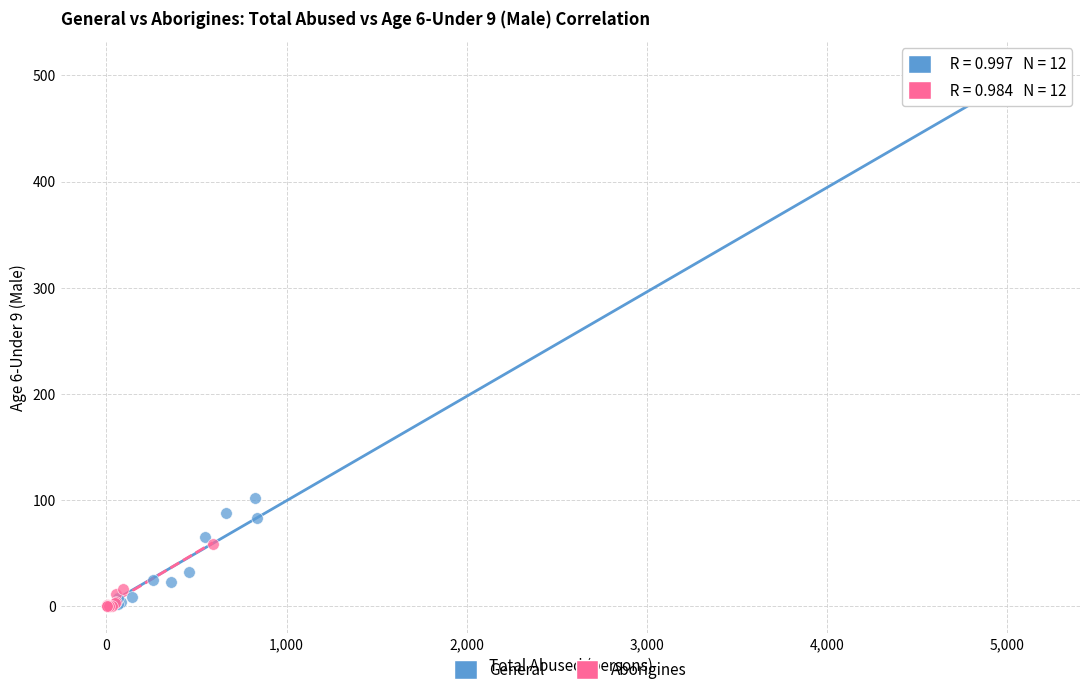

Which series has the widest spread of Y values?

General